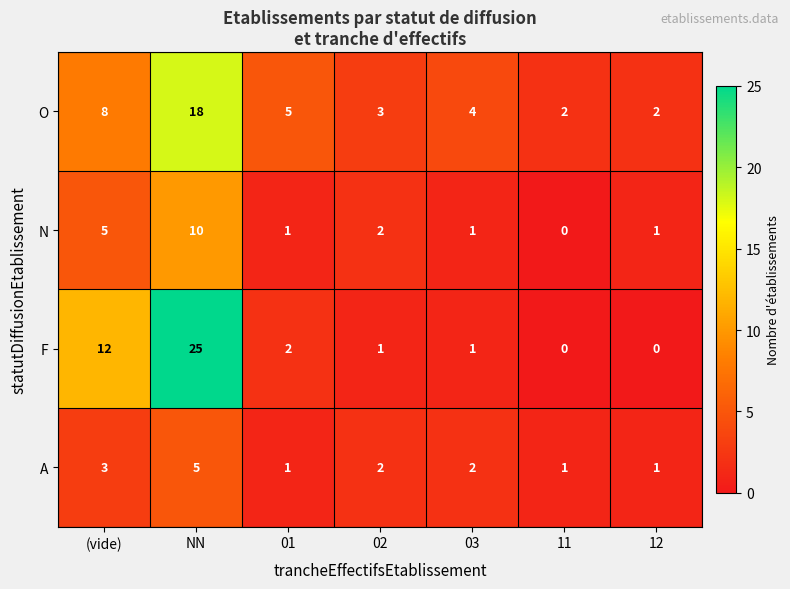

Where does the F series first go above 1?

(vide)